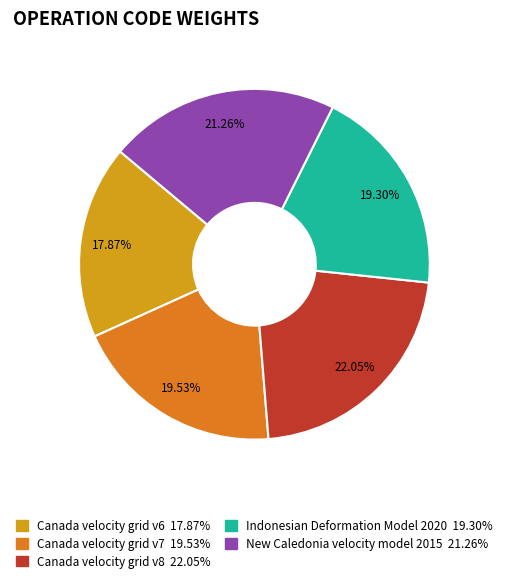

True or false: Canada velocity grid v6 accounts for 24% of the total.

False